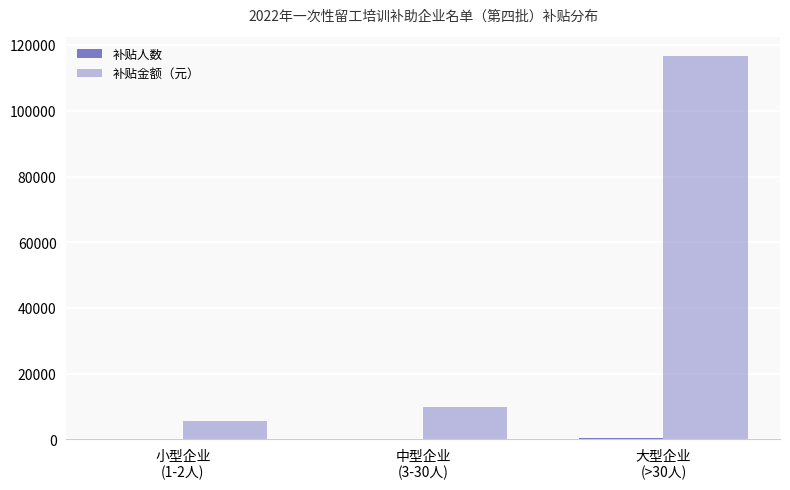

The value of 补贴金额（元） at 中型企业
(3-30人) is 9900. True or false?

True